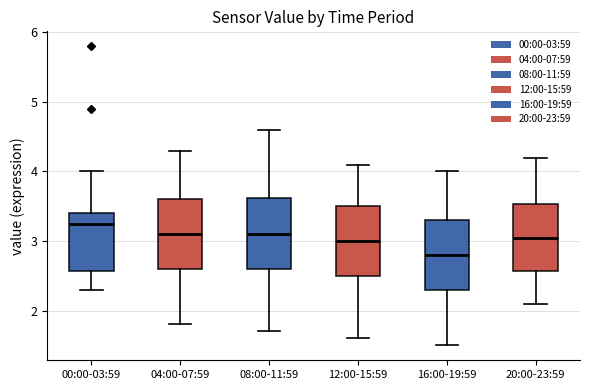

Which box's median line is the lowest?

16:00-19:59